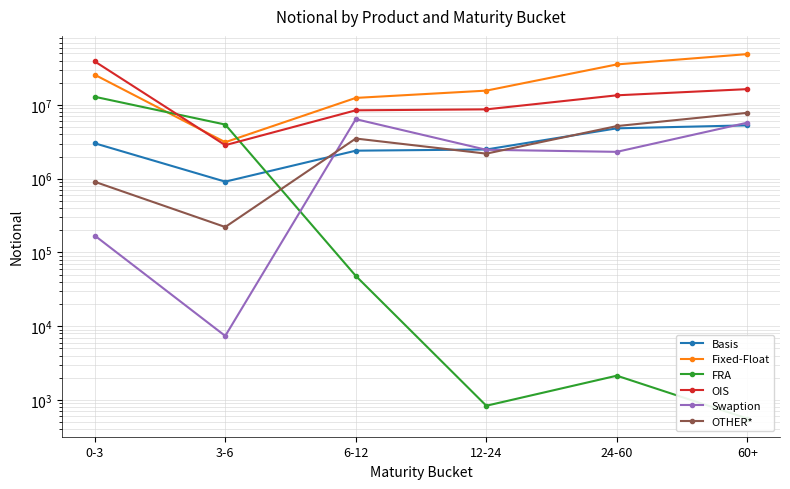

At which category is the sum across all series the highest?

60+